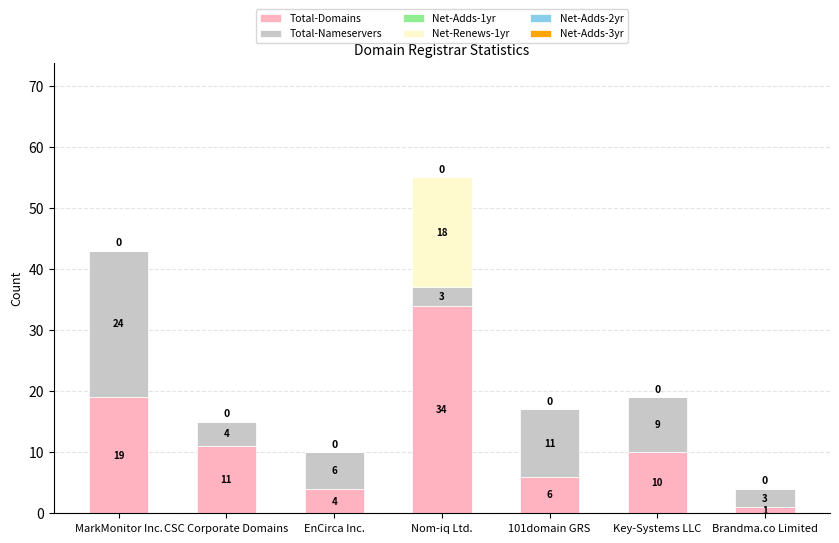

True or false: Total-Domains has a value of 11 at CSC Corporate Domains.

True